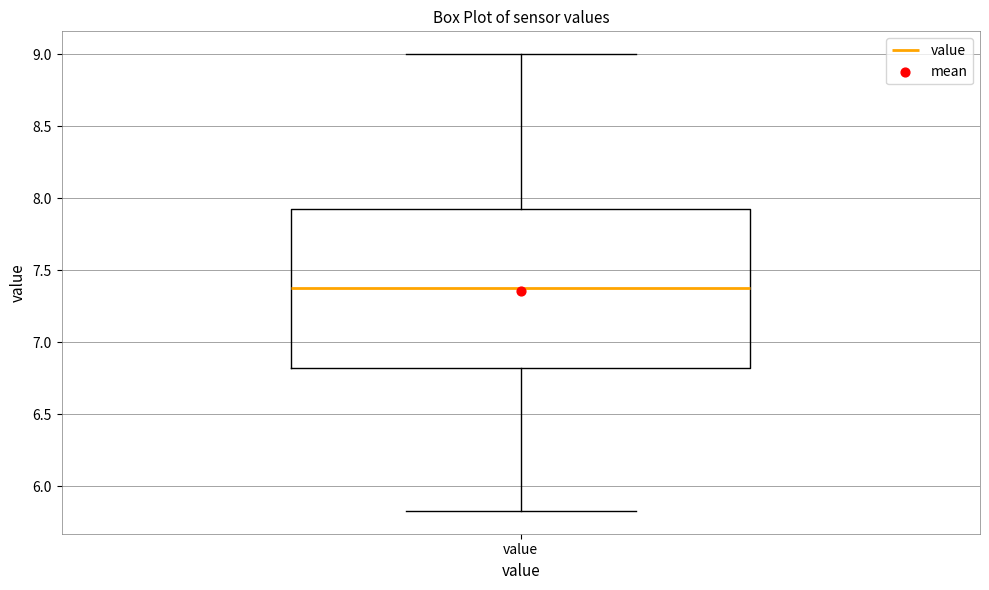

Where does the upper whisker of the box for value end on the y-axis? The values are not printed on the chart, so give them approximately, as read against the axis.

9.00